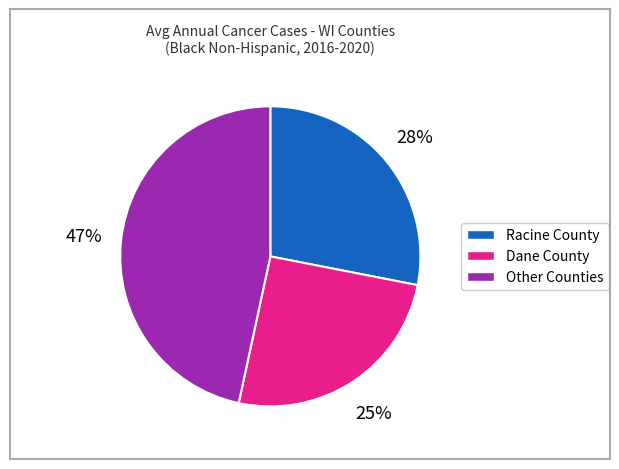

To the nearest percent, what is the average slice percentage?

33%